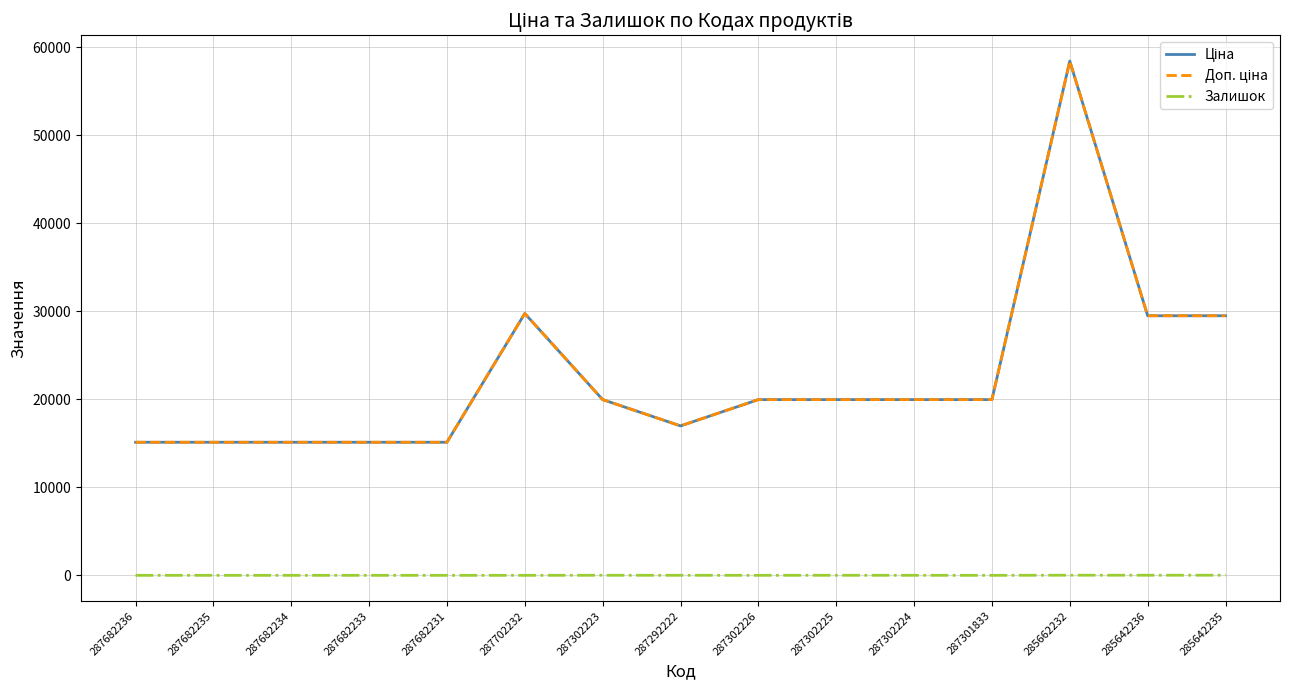

Between 287702232 and 287302224, which series saw the biggest shift?

Ціна